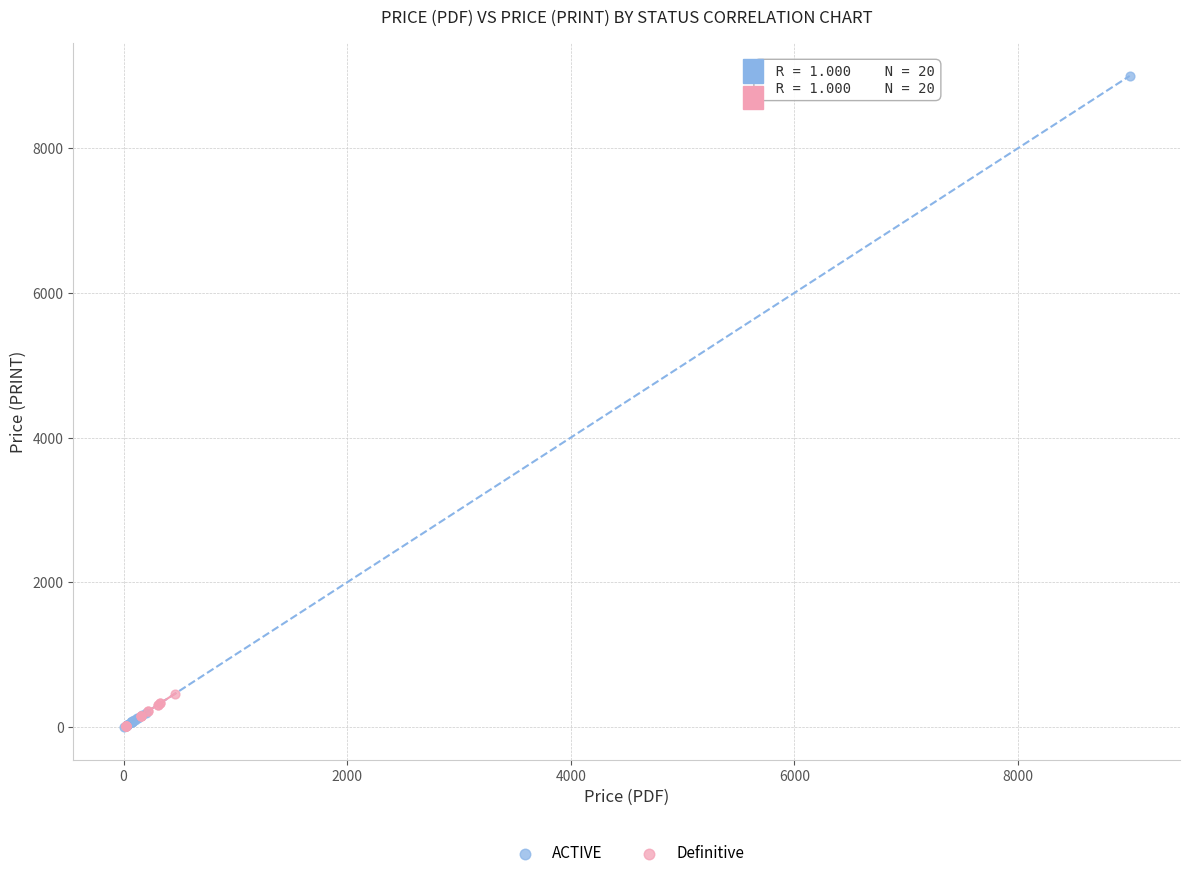

Which series reaches the maximum Y coordinate?

ACTIVE